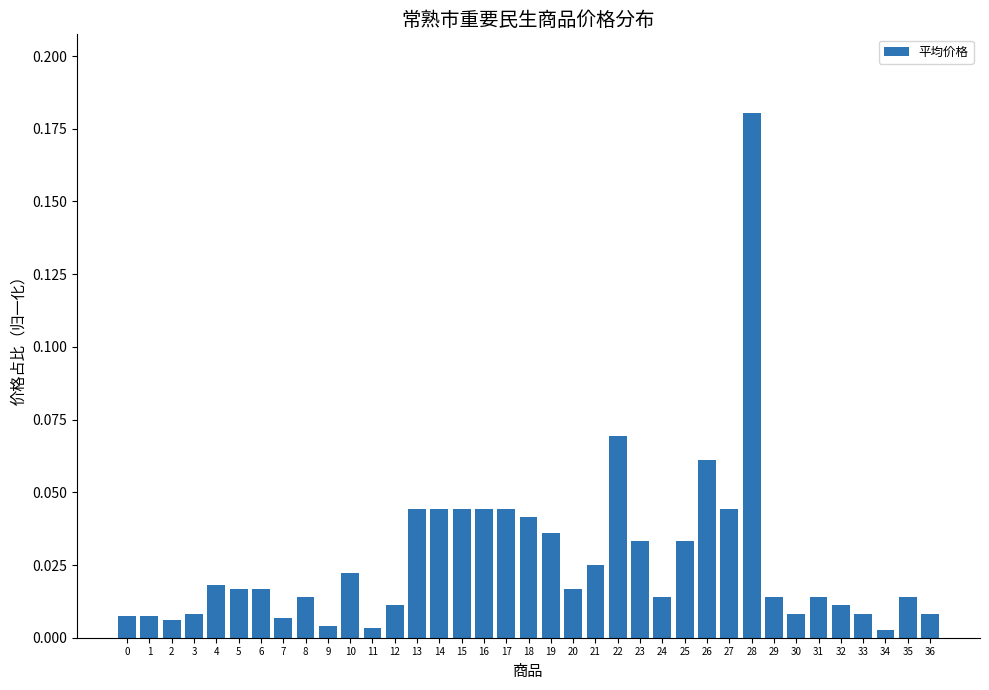

Is it true that the value at 15 is 0.1?

False